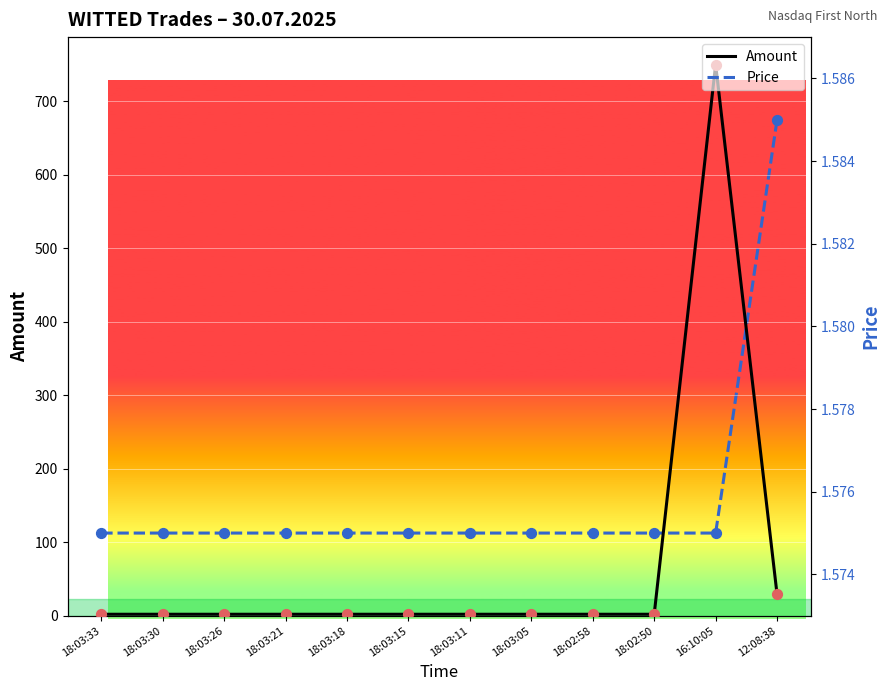

Is the value of Price at 18:03:05 greater than the value of Amount at 18:03:05?

No